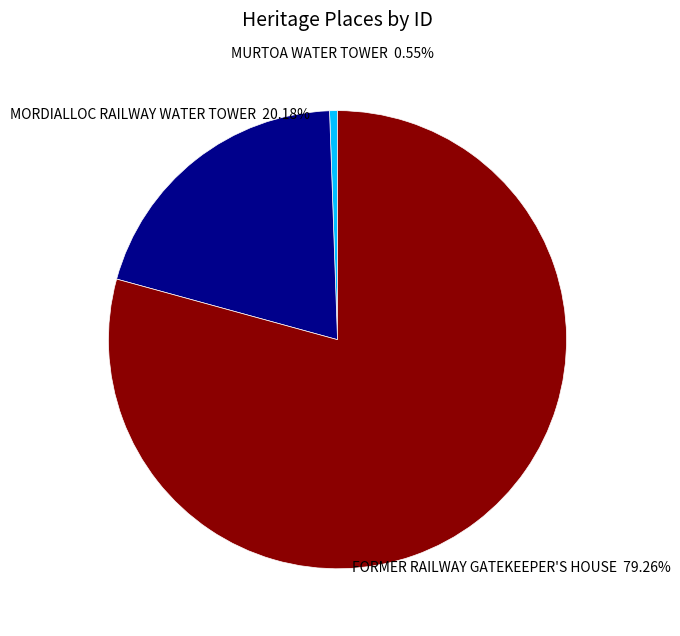

How many segments does this pie chart have?

3